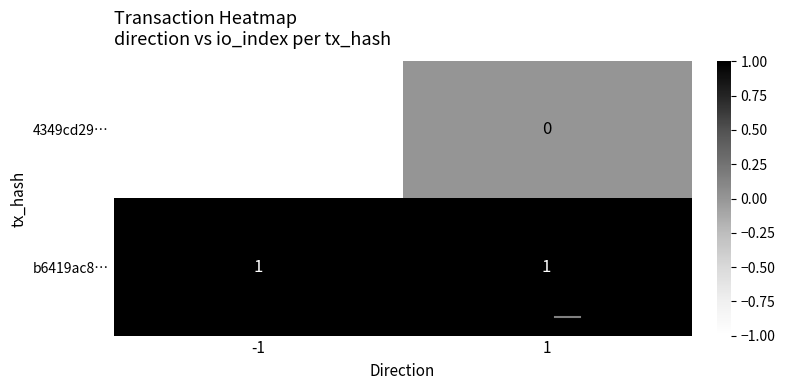

Reading left to right, list all the values displayed in this chart.

4349cd29…: -1=-1	1=0
b6419ac8…: -1=1	1=1